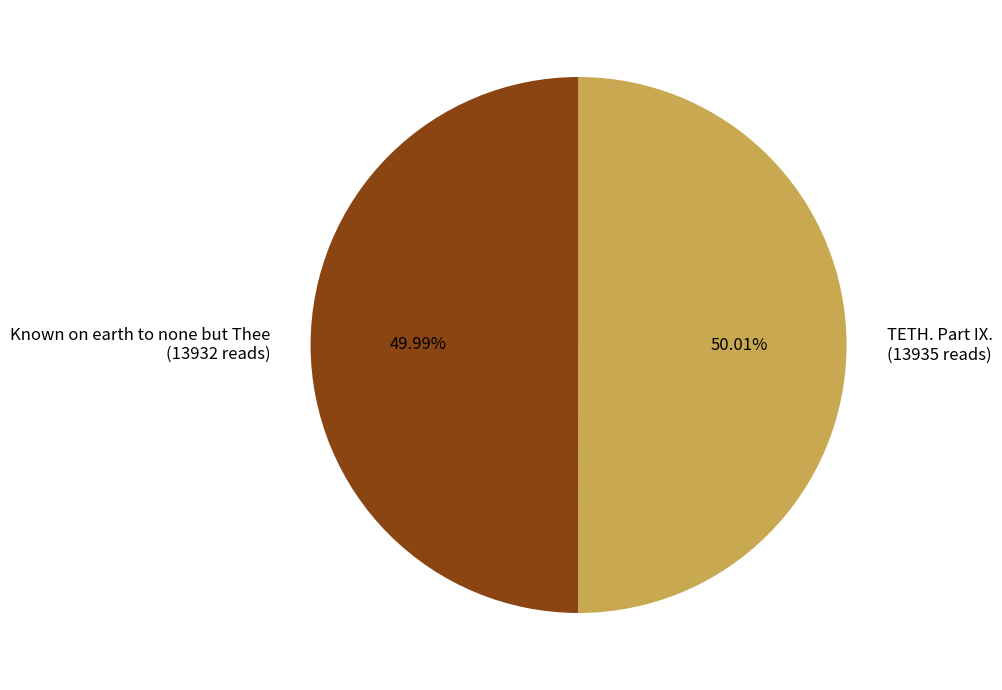

True or false: Known on earth to none but Thee accounts for 43% of the total.

False